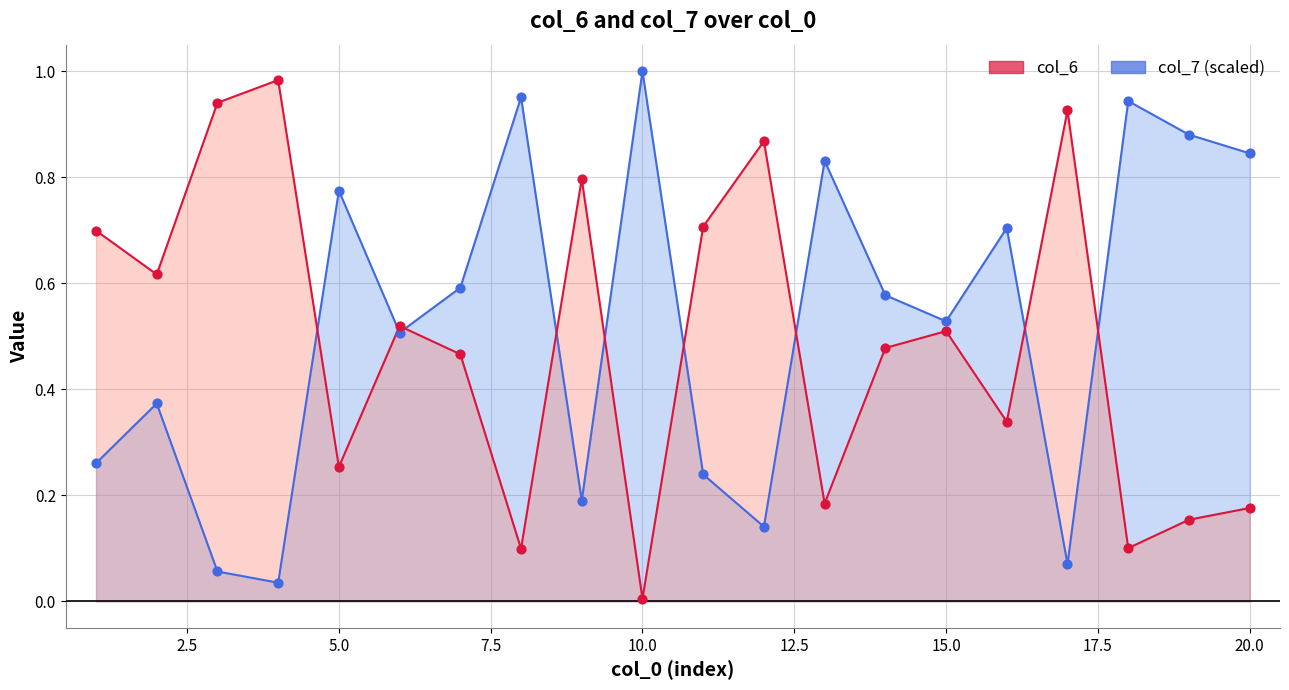

Which series contains the highest Y value?

col_7 (scaled)